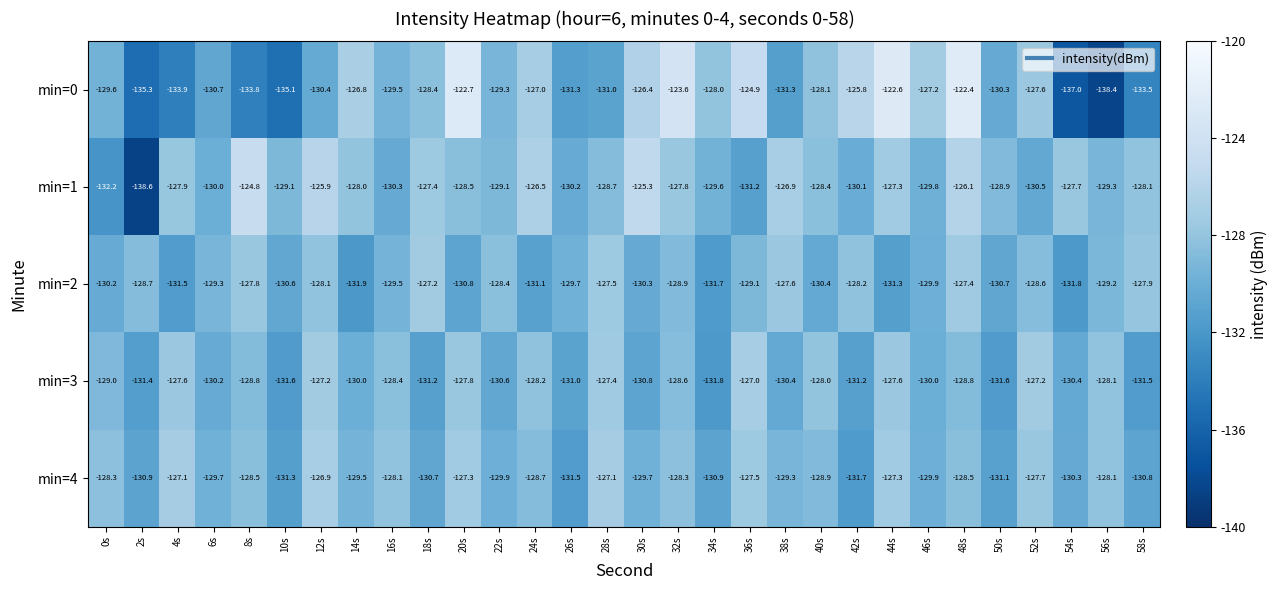

The min=1 series shows -34.7 at 26s. True or false?

False